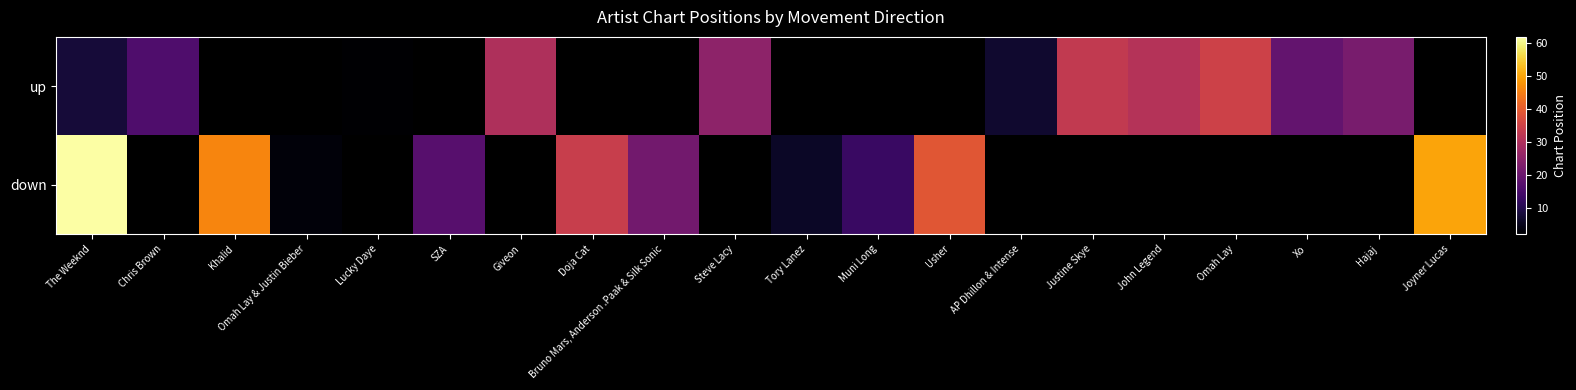

Read the up value at John Legend.

31.0